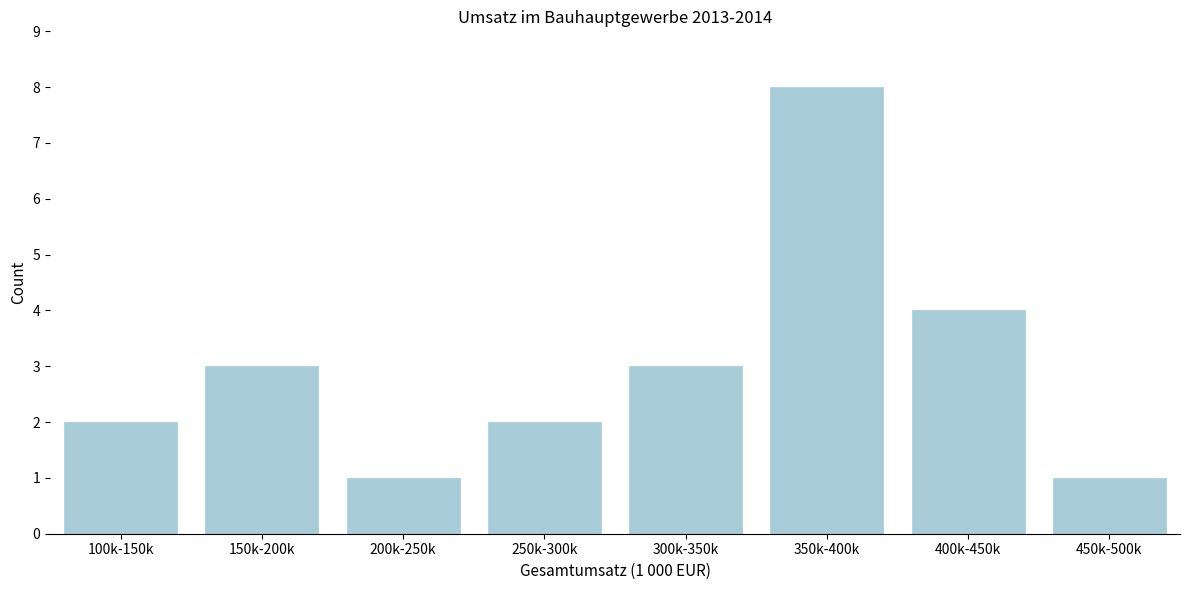

Reading left to right, what are all the values shown in this chart?

100k-150k=2	150k-200k=3	200k-250k=1	250k-300k=2	300k-350k=3	350k-400k=8	400k-450k=4	450k-500k=1